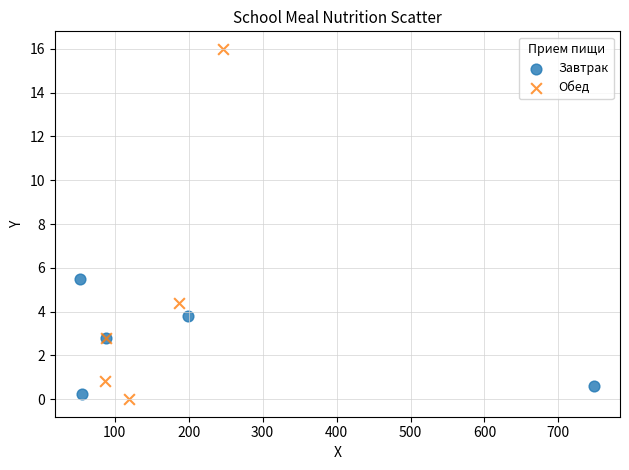

Which series has the widest spread of Y values?

Обед